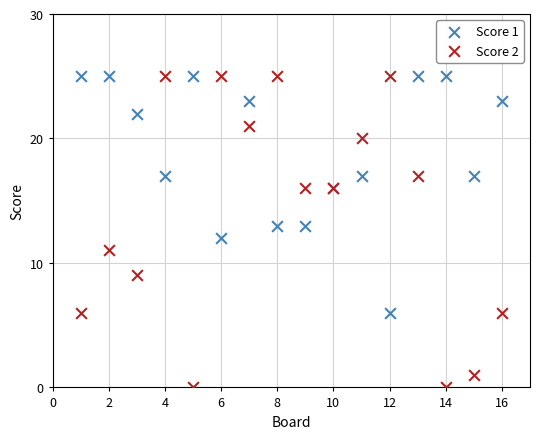

Which series contains the lowest Y value?

Score 2